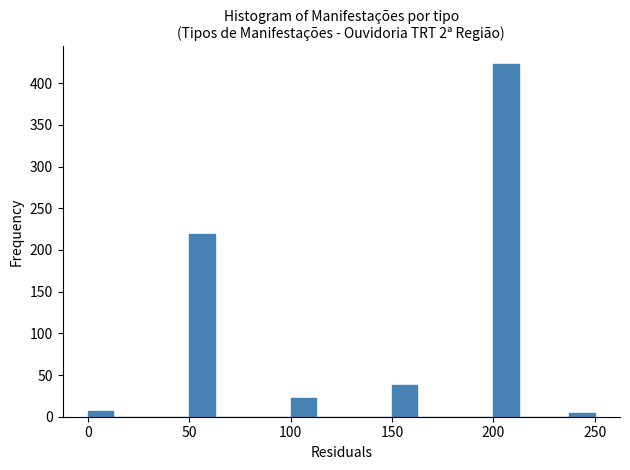

Read against the x-axis, roughly where is the centre of the tallest bar?

205